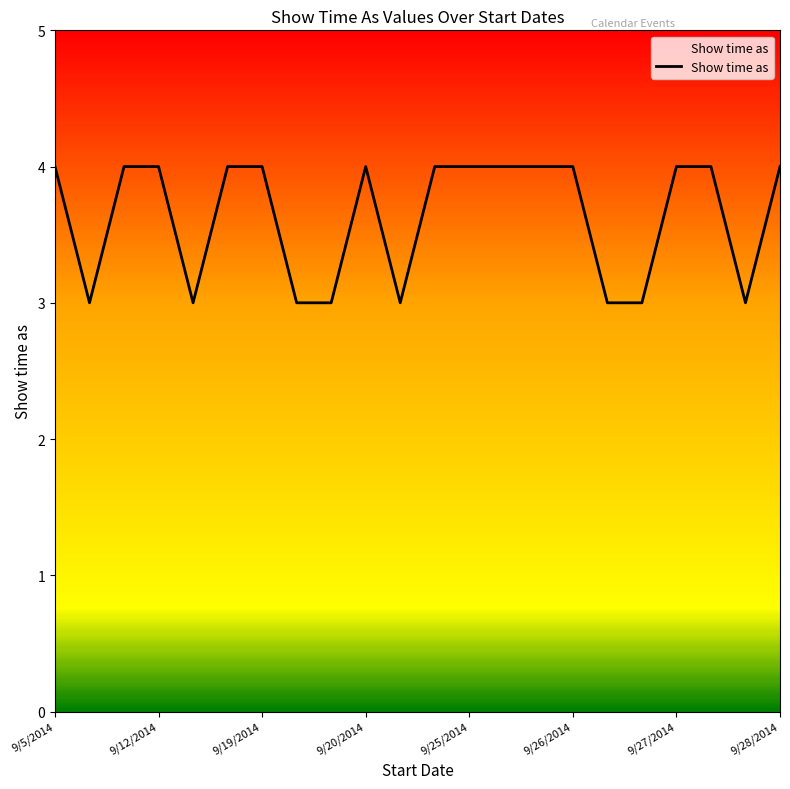

What is the maximum value shown in the chart?

4